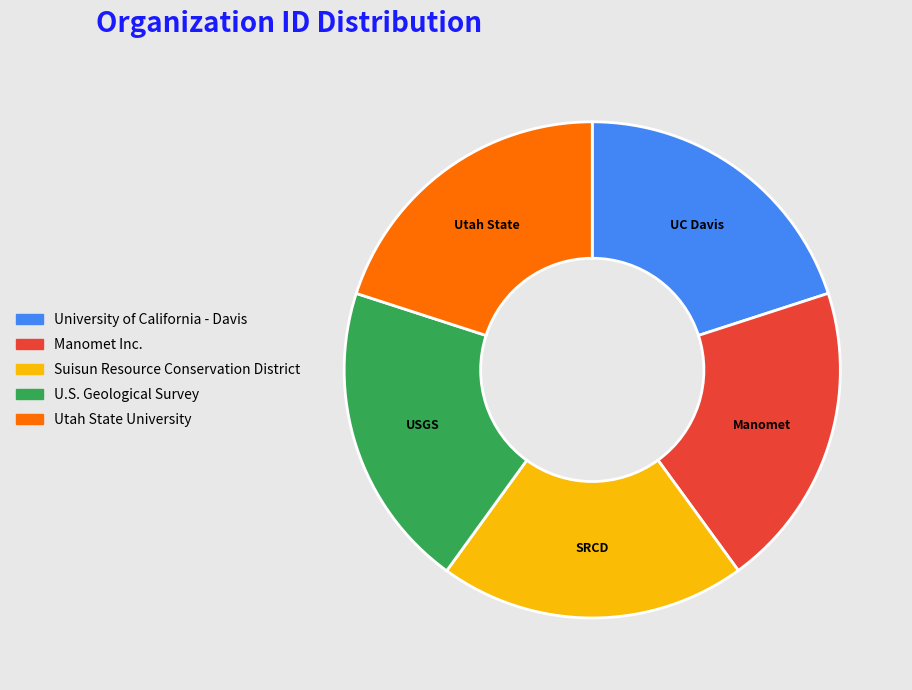

Is it true that Manomet Inc. is 20% of the pie?

True